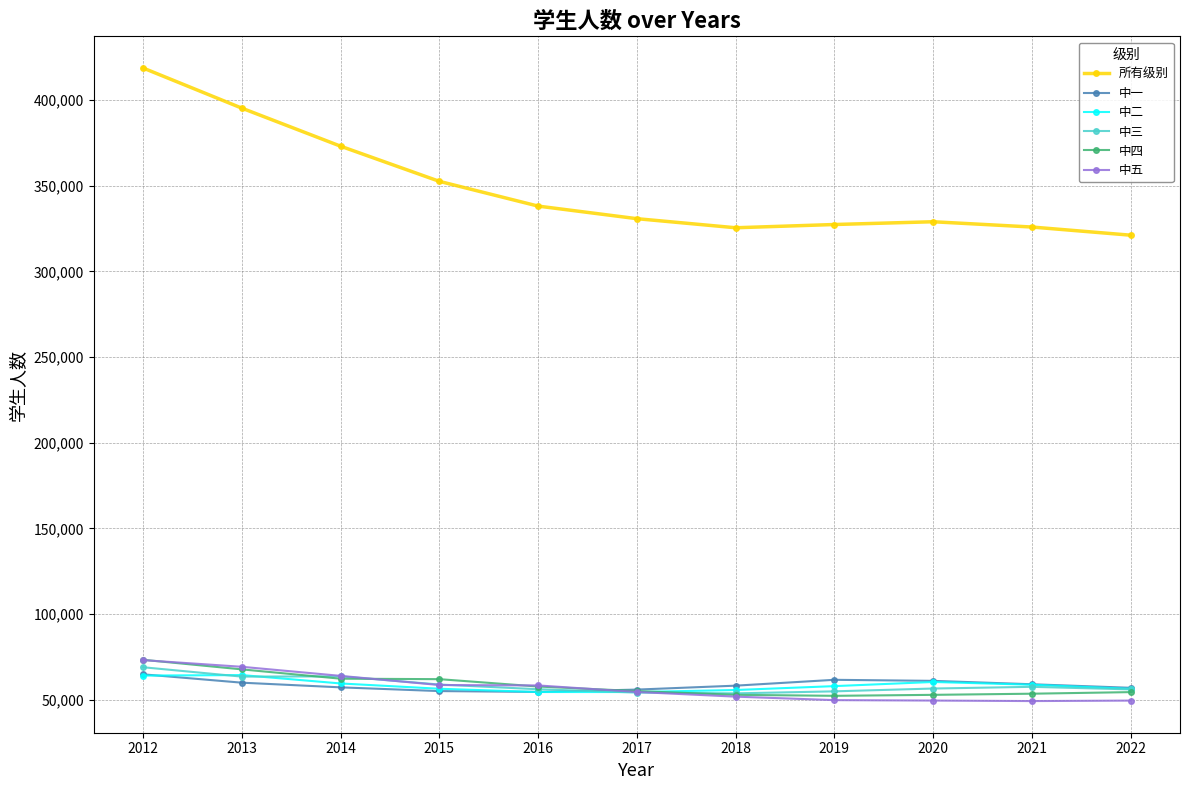

What is the maximum value shown in the chart?

418787